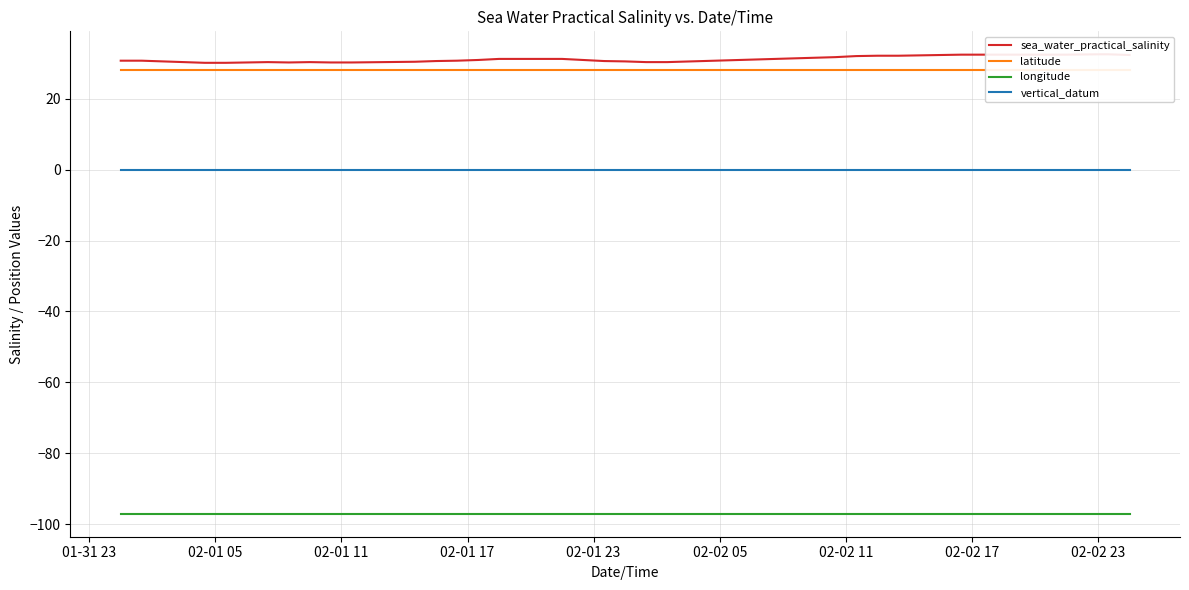

What are all the series names shown in the legend?

sea_water_practical_salinity, latitude, longitude, vertical_datum